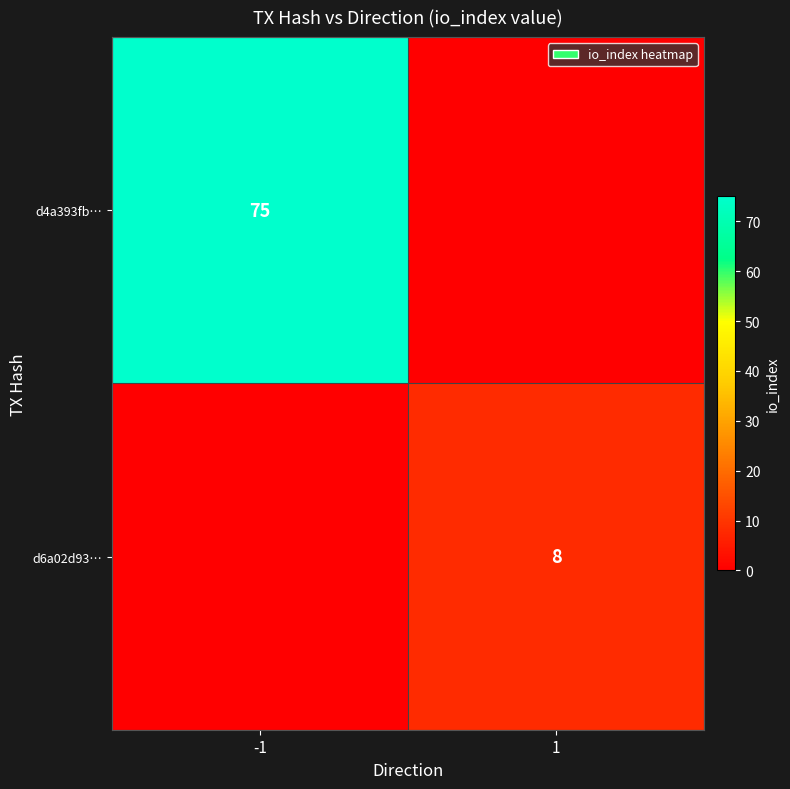

Is it true that d6a02d93… equals 8 at 1?

True